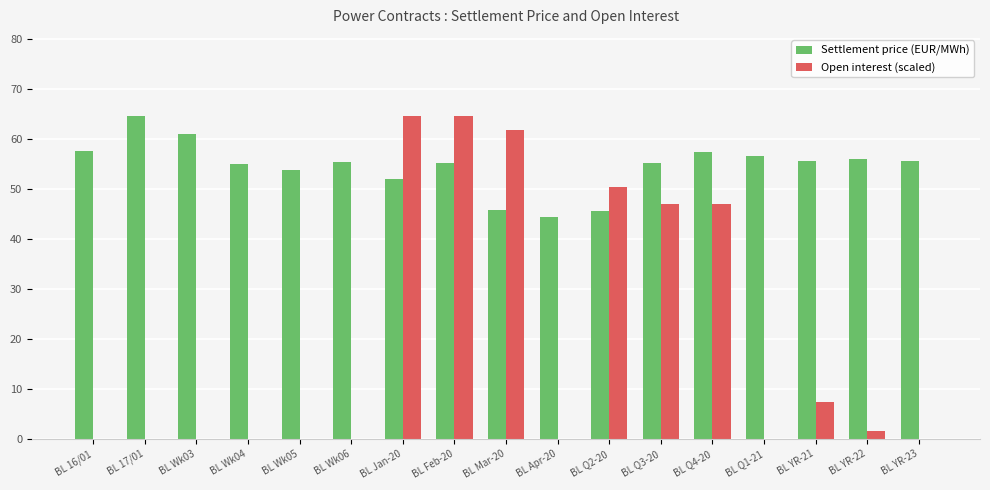

What is the sum of the Settlement price (EUR/MWh) values at BL Wk03 and BL Wk04?

116.1